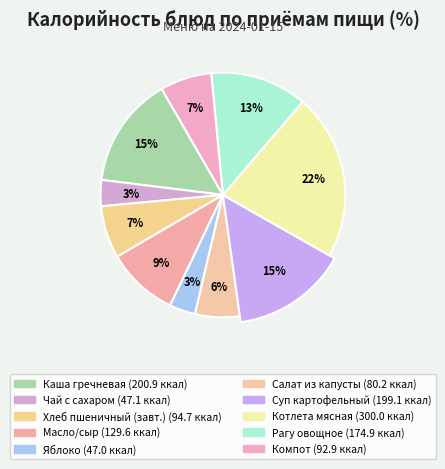

To the nearest percent, what portion does Каша гречневая represent?

15%